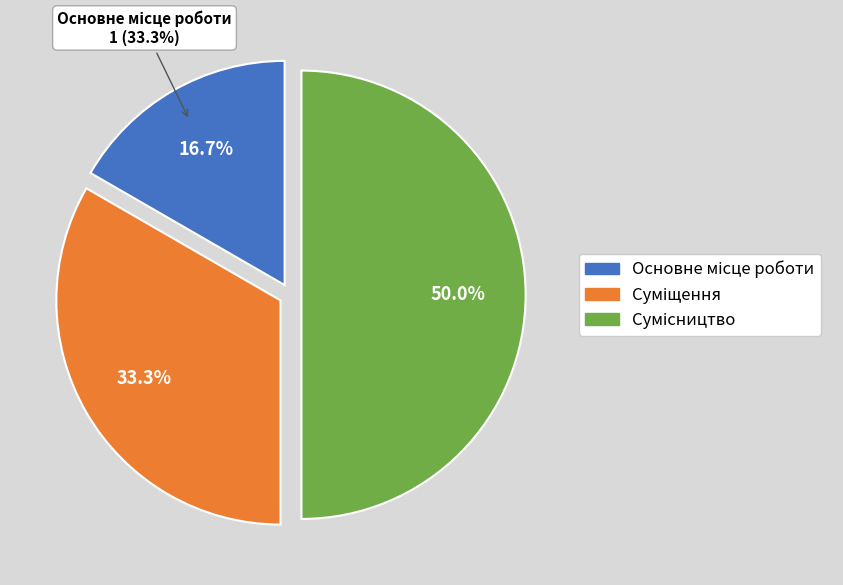

To the nearest percent, what is the combined percentage of Суміщення and Сумісництво?

83%